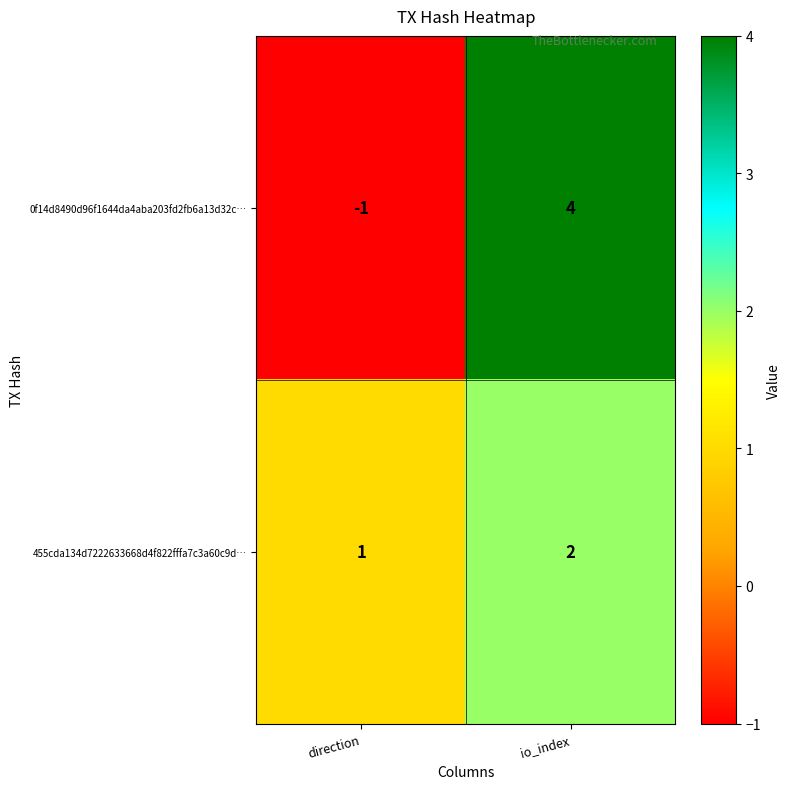

What is the minimum value shown in the chart?

-1